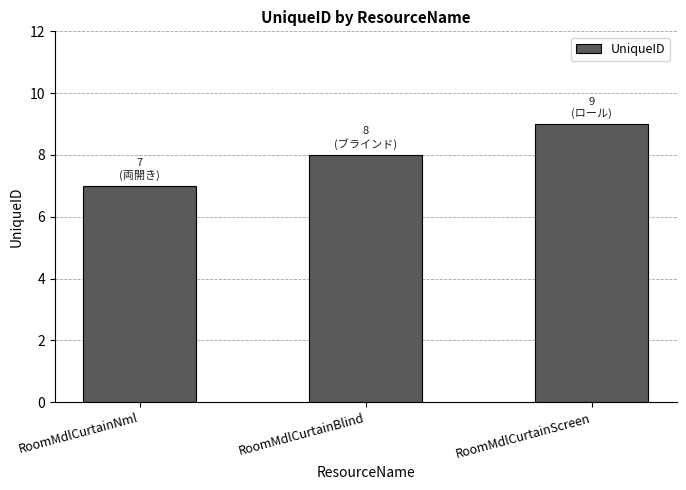

Reading right to left, list all the values displayed in this chart.

RoomMdlCurtainScreen=9	RoomMdlCurtainBlind=8	RoomMdlCurtainNml=7